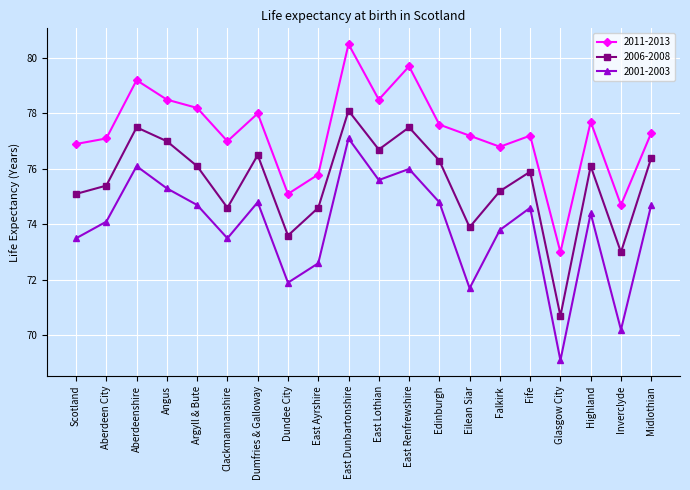

What is the difference between the maximum and minimum values in the 2011-2013 series?

7.5